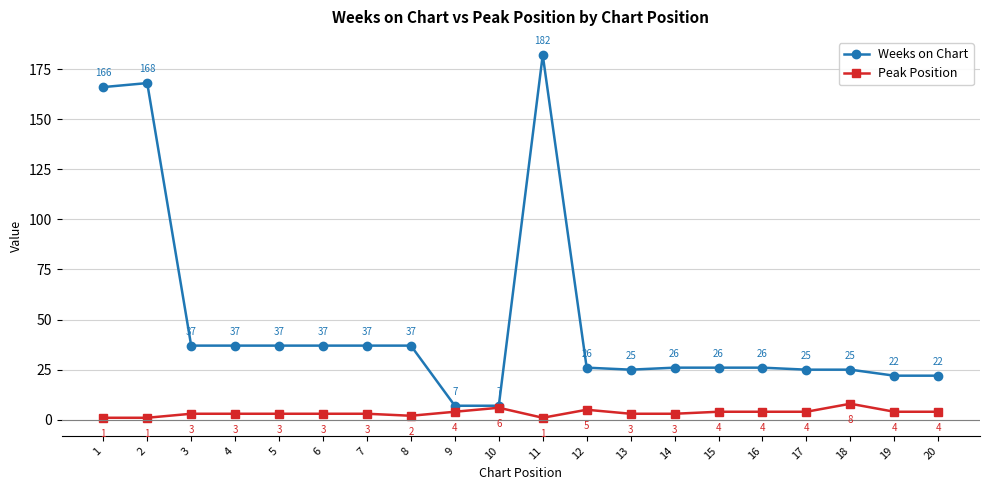

Rank the series at 5 from highest to lowest value.

Weeks on Chart, Peak Position